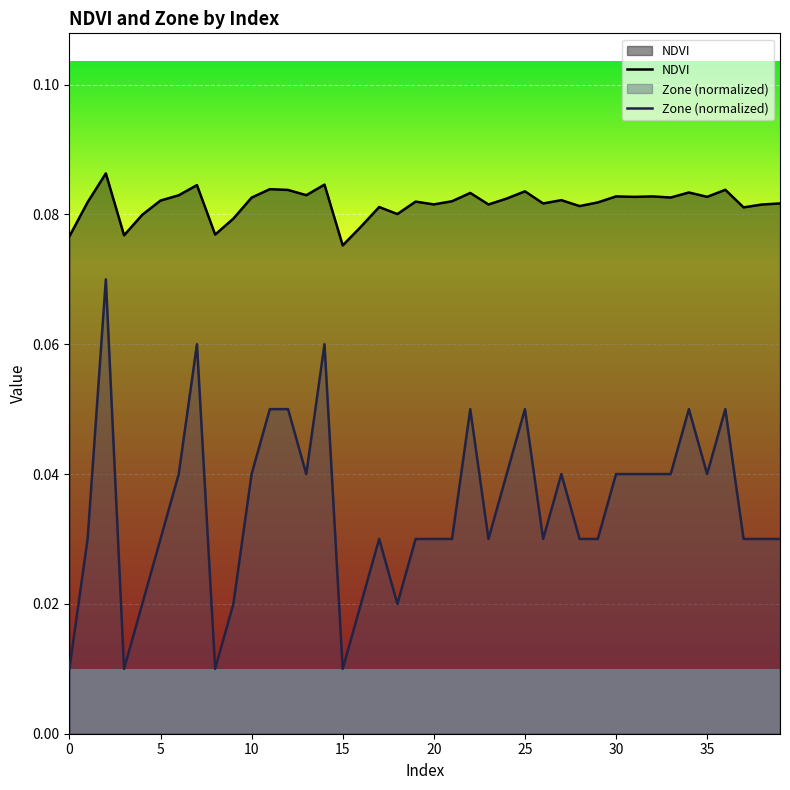

Reading left to right, transcribe all the data shown in this chart.

NDVI: 0.1	0.1	0.1	0.1	0.1	0.1	0.1	0.1	0.1	0.1	0.1	0.1	0.1	0.1	0.1	0.1	0.1	0.1	0.1	0.1	0.1	0.1	0.1	0.1	0.1	0.1	0.1	0.1	0.1	0.1	0.1	0.1	0.1	0.1	0.1	0.1	0.1	0.1	0.1	0.1
Zone (normalized): 0.0	0.0	0.1	0.0	0.0	0.0	0.0	0.1	0.0	0.0	0.0	0.1	0.1	0.0	0.1	0.0	0.0	0.0	0.0	0.0	0.0	0.0	0.1	0.0	0.0	0.1	0.0	0.0	0.0	0.0	0.0	0.0	0.0	0.0	0.1	0.0	0.1	0.0	0.0	0.0